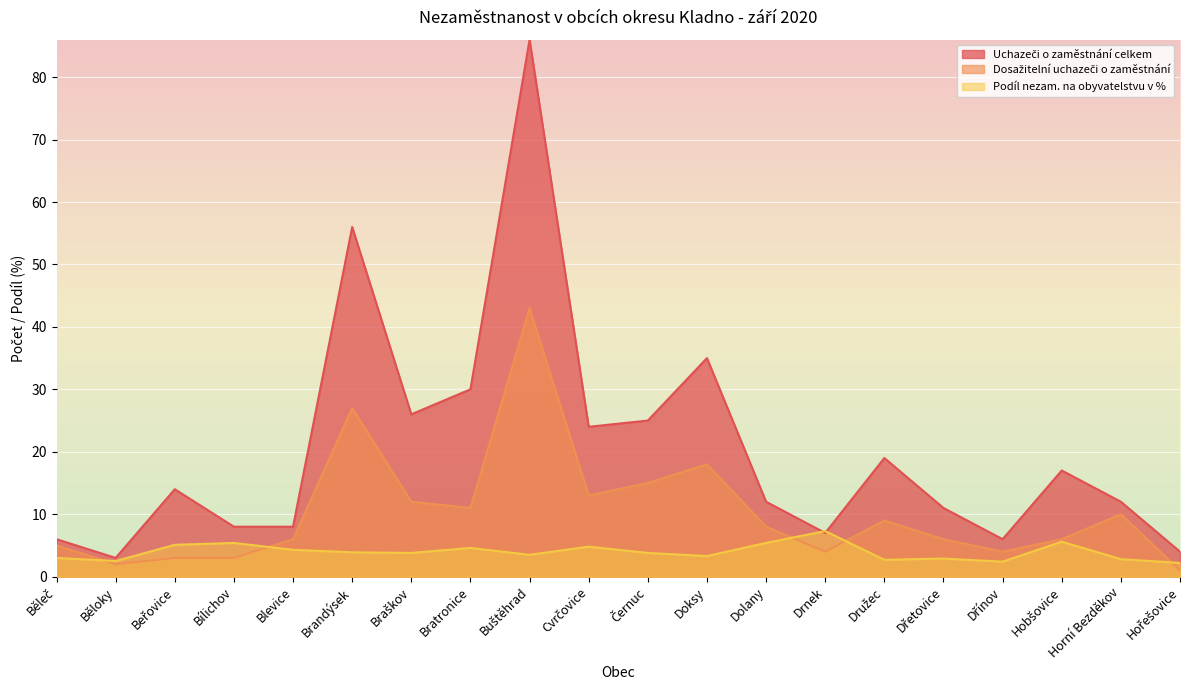

Reading right to left, what are all the values shown in this chart?

Uchazeči o zaměstnání celkem: 4.0	12.0	17.0	6.0	11.0	19.0	7.0	12.0	35.0	25.0	24.0	86.0	30.0	26.0	56.0	8.0	8.0	14.0	3.0	6.0
Dosažitelní uchazeči o zaměstnání: 1.0	10.0	6.0	4.0	6.0	9.0	4.0	8.0	18.0	15.0	13.0	43.0	11.0	12.0	27.0	6.0	3.0	3.0	2.0	5.0
Podíl nezam. na obyvatelstvu v %: 2.2	2.8	5.6	2.4	2.9	2.7	7.3	5.4	3.3	3.8	4.8	3.5	4.6	3.8	3.9	4.3	5.4	5.1	2.5	3.0